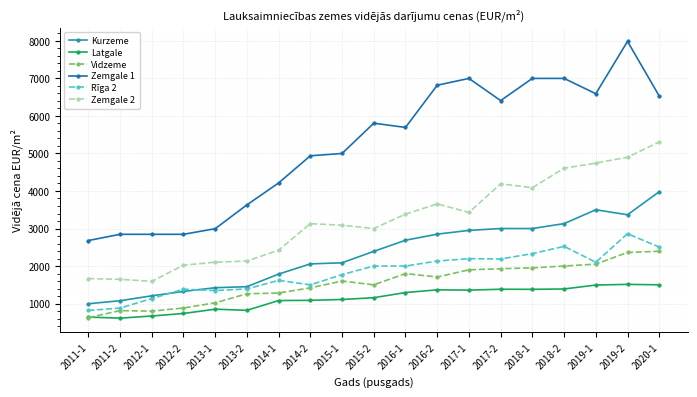

The value of Vidzeme at 2013-1 is 1020.2. True or false?

True